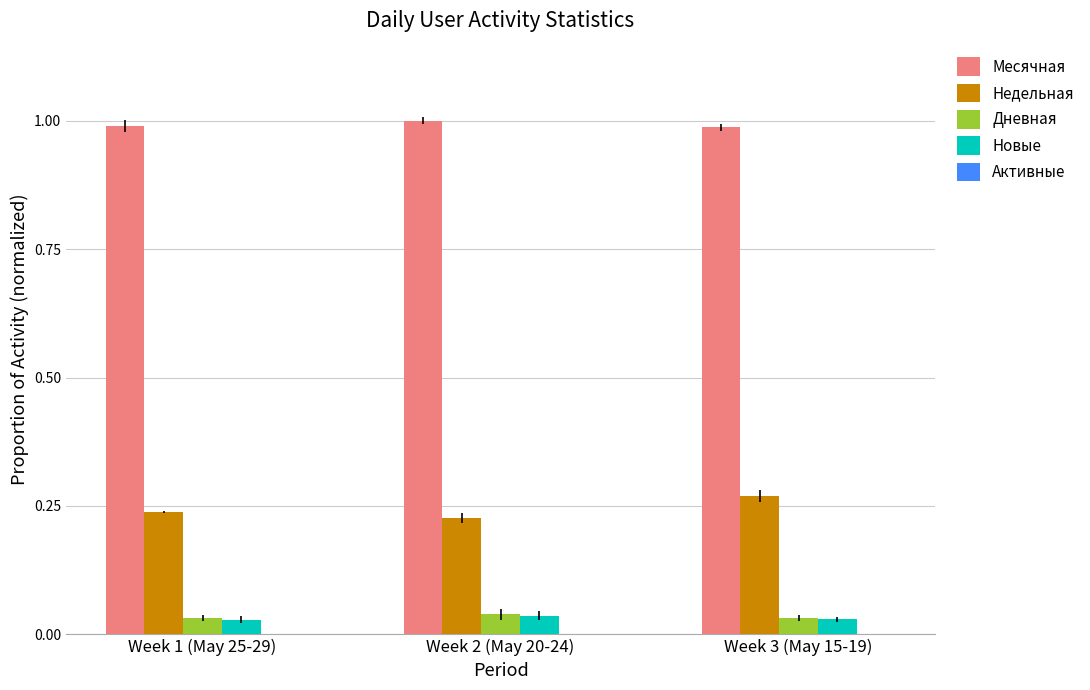

Are the bars grouped side by side (vs. stacked)?

Yes